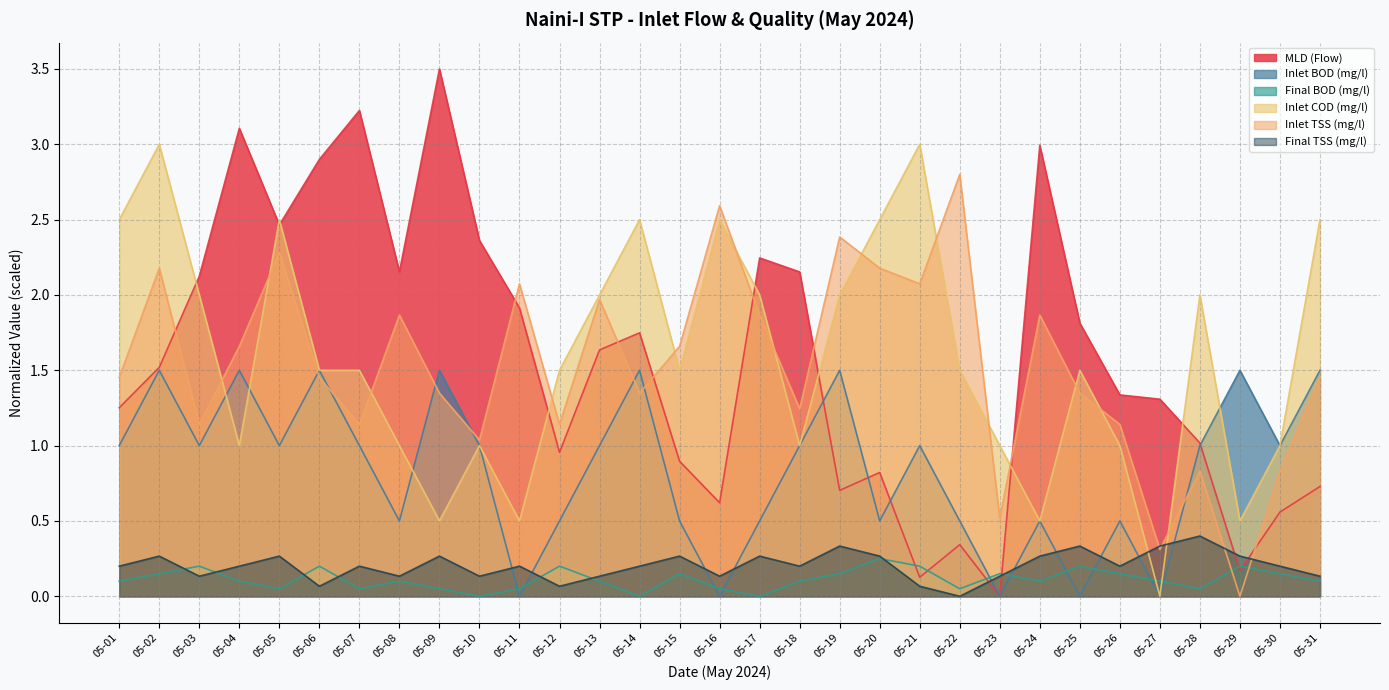

How many values in the Final TSS (mg/l) series exceed 0?

30